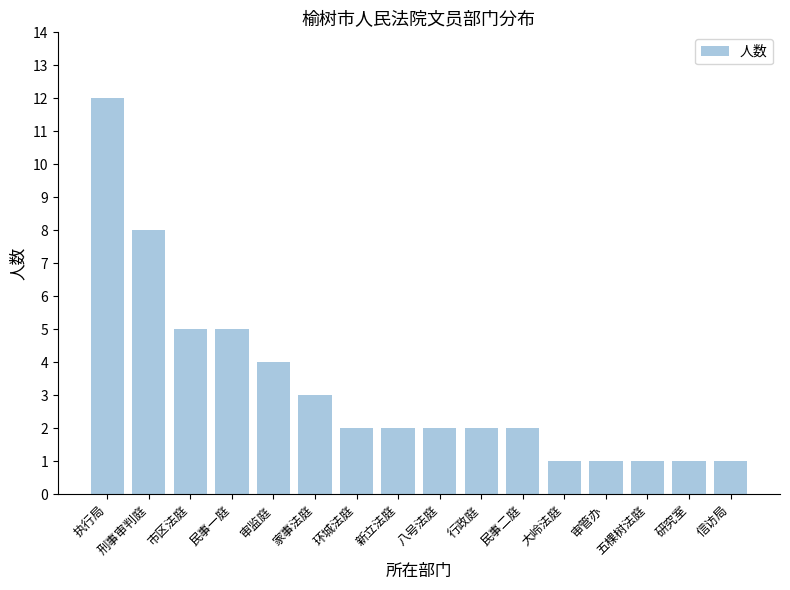

The chart shows a value of 7 at 民事一庭. True or false?

False